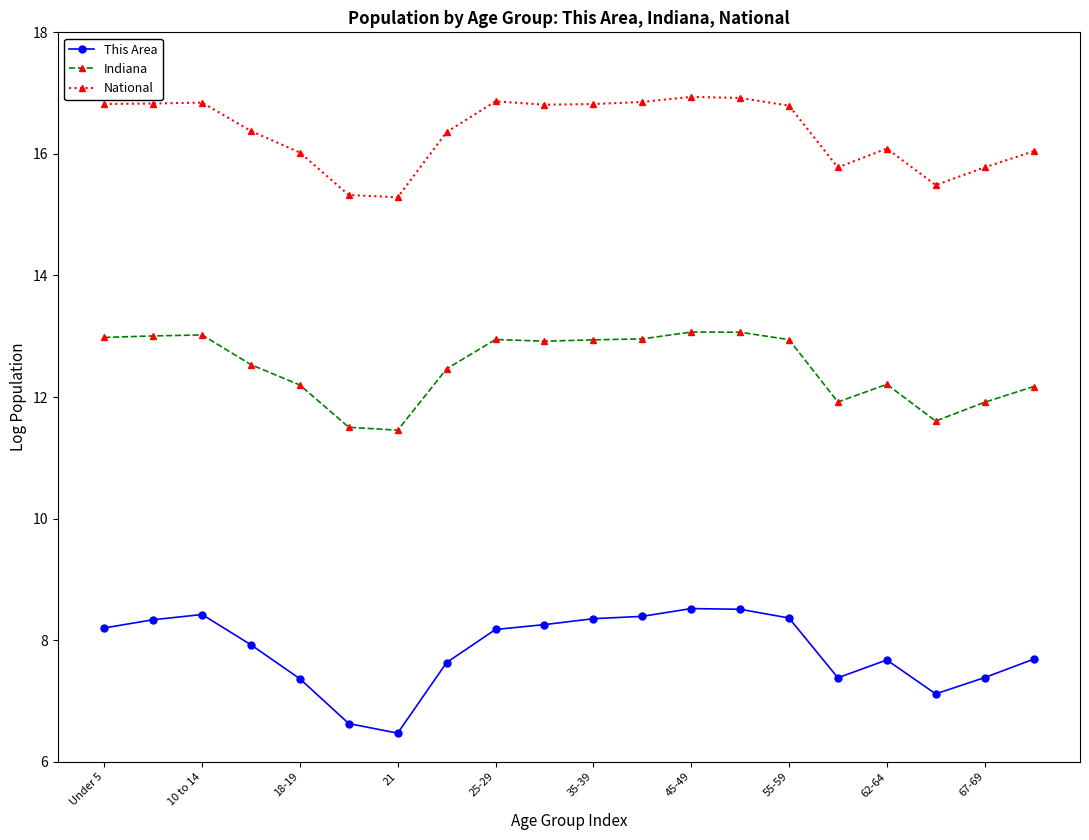

Which series has the largest total across all categories?

National